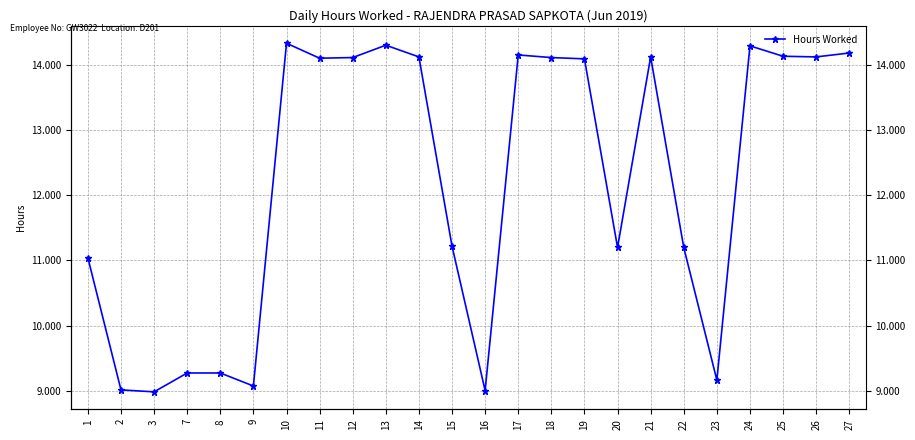

What is the maximum value shown in the chart?

14.3